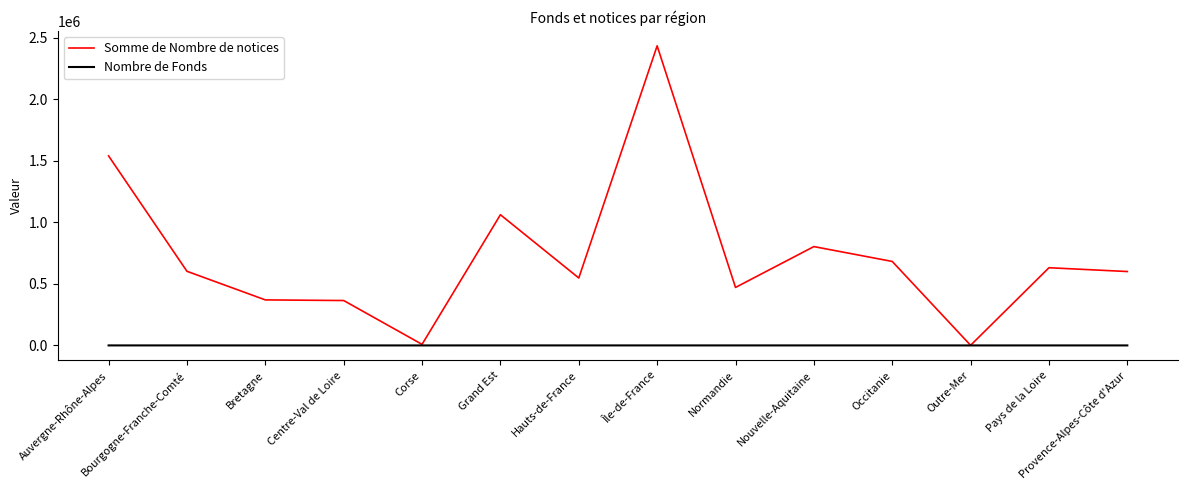

Which label corresponds to the largest value in the chart?

Île-de-France